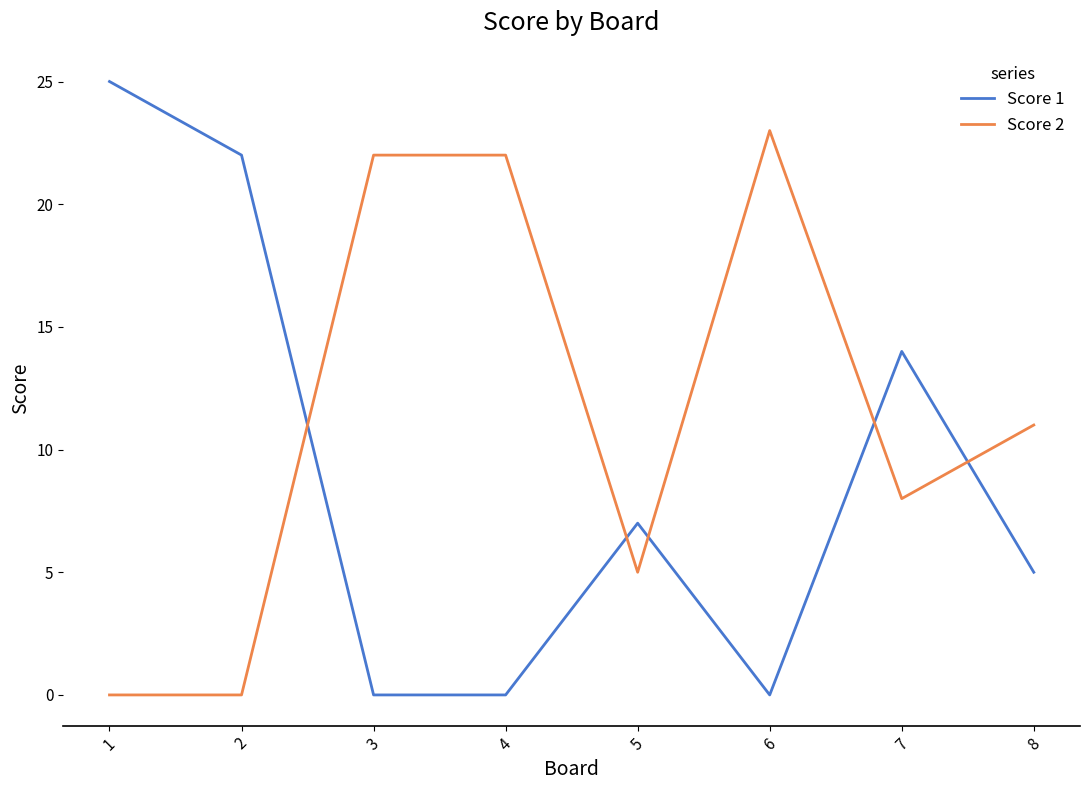

What is the average value of the Score 1 series?

9